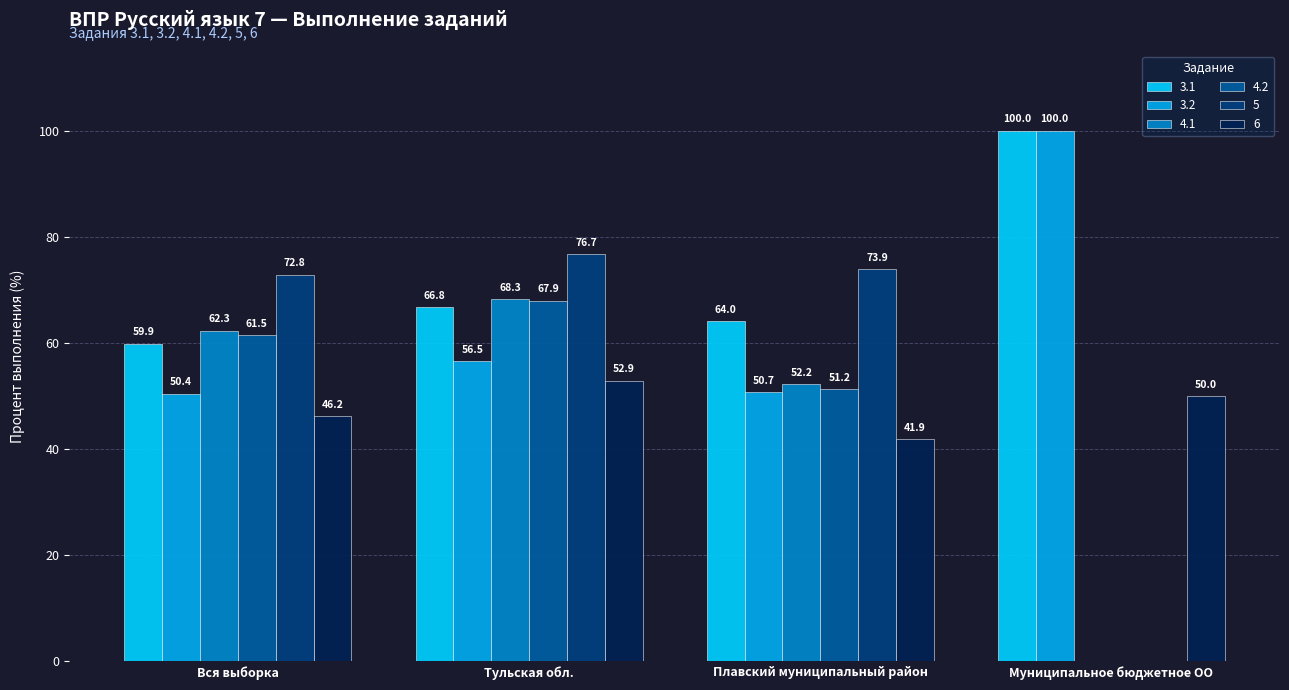

At which label does 5 first exceed 73?

Тульская обл.